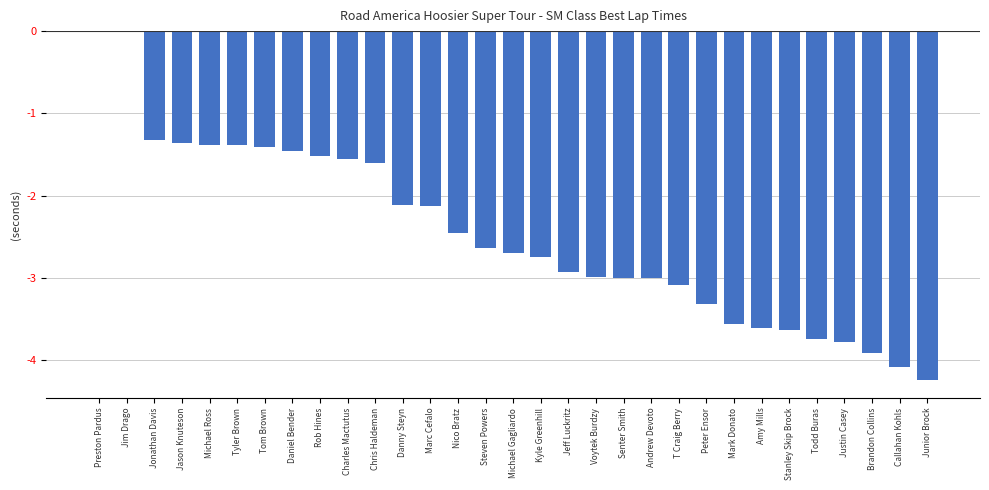

What is the sum of the values at Nico Bratz and Steven Powers?

-5.1